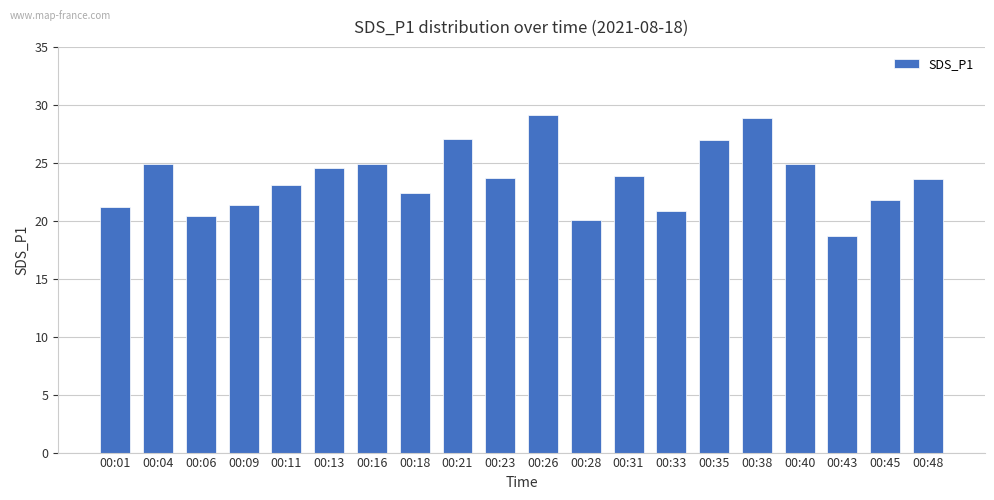

True or false: the data shows 35.5 at 00:48.

False